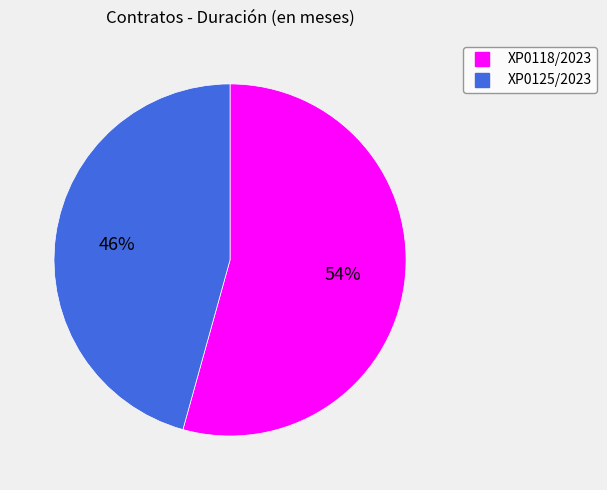

Is there any slice that represents more than half of the pie?

Yes